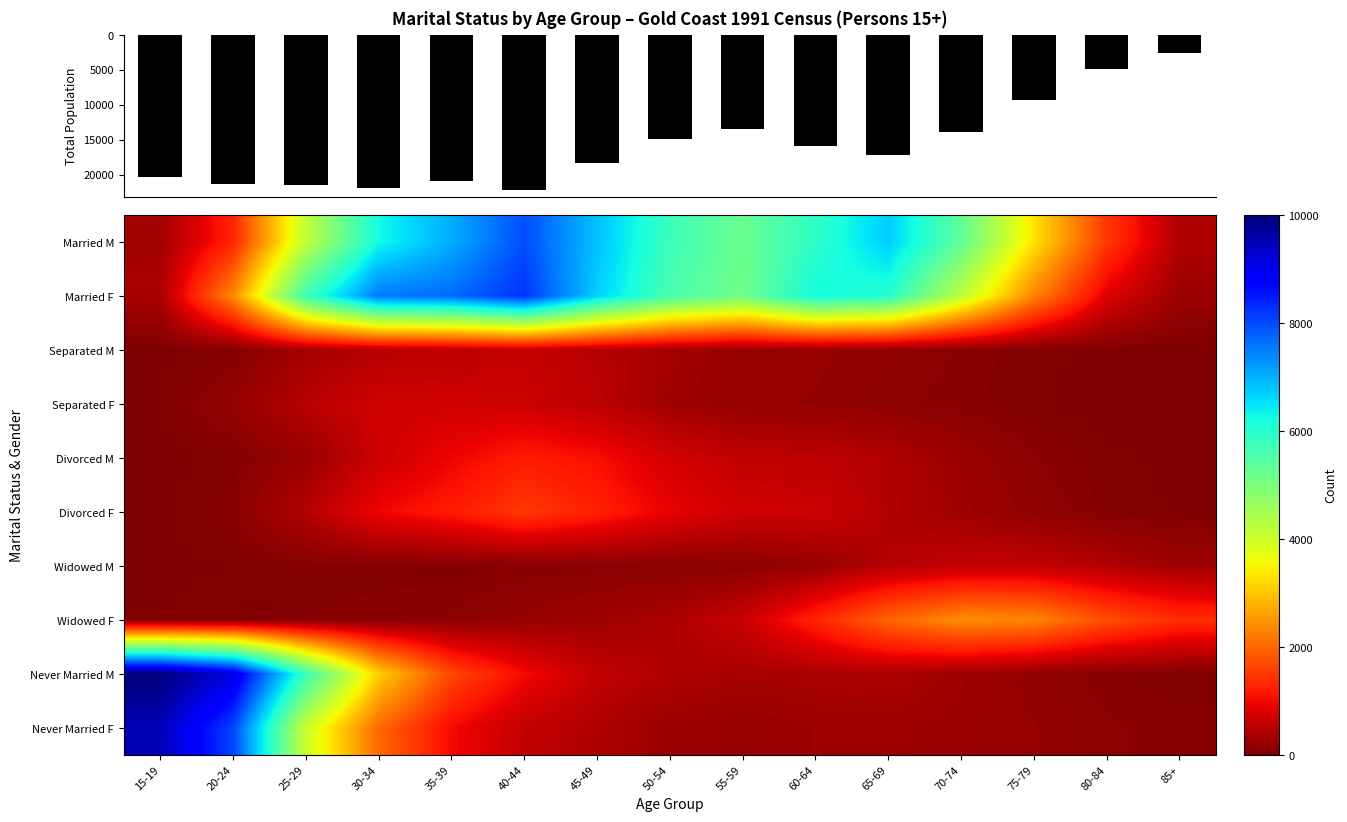

The value of Separated M at 75-79 is 52. True or false?

True